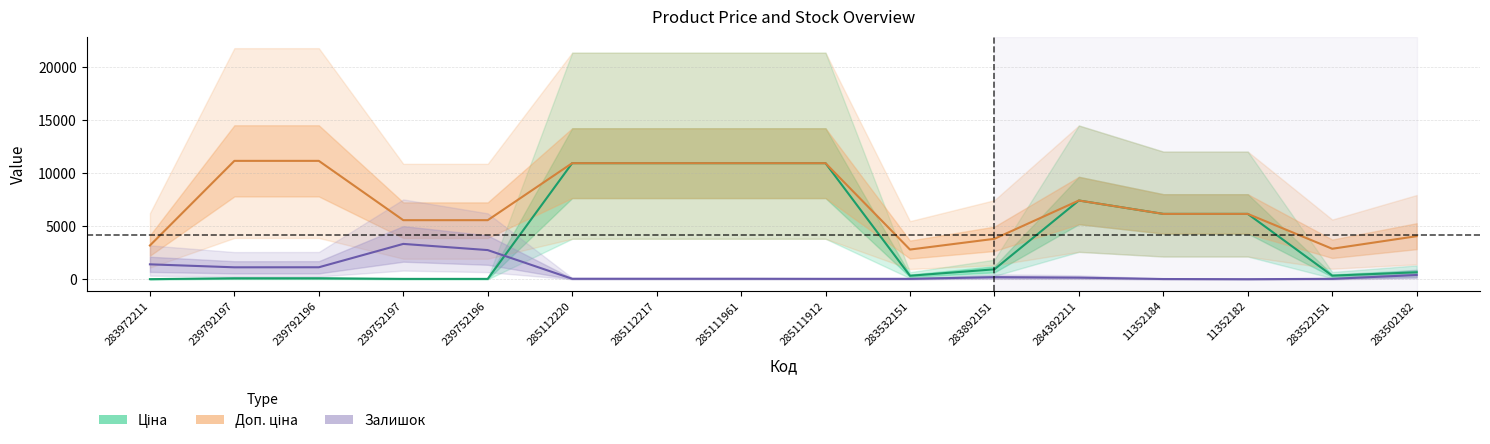

What is the difference between the highest and lowest values at 239752196?

5535.1